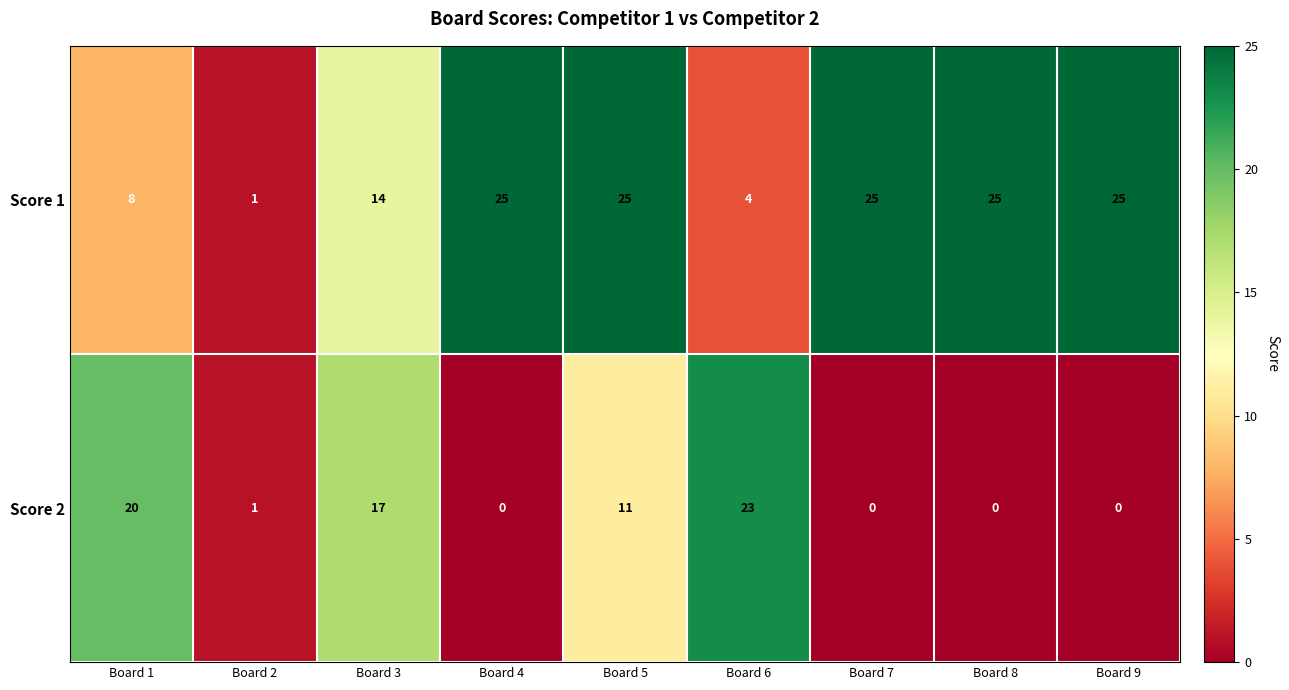

What is the greatest value displayed?

25